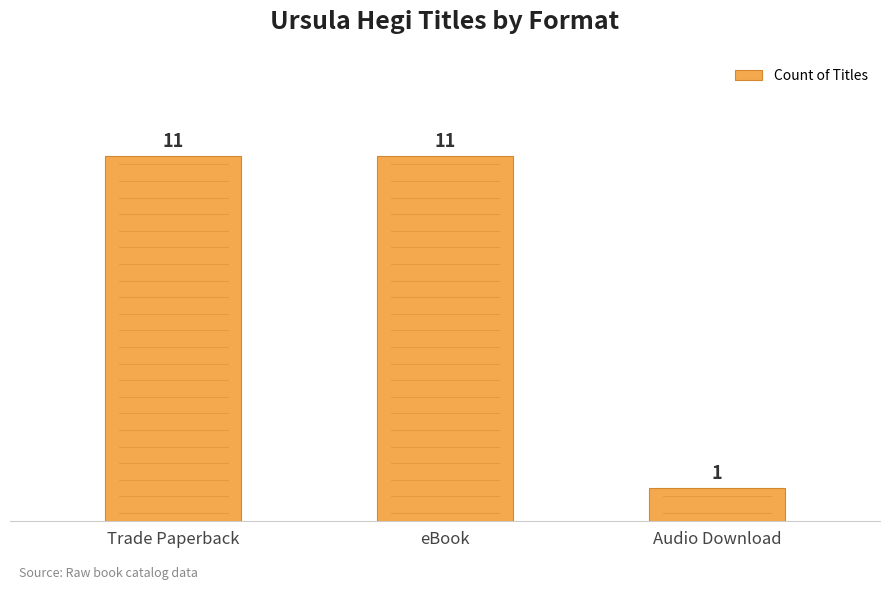

Is it true that the value at Audio Download is 2?

False